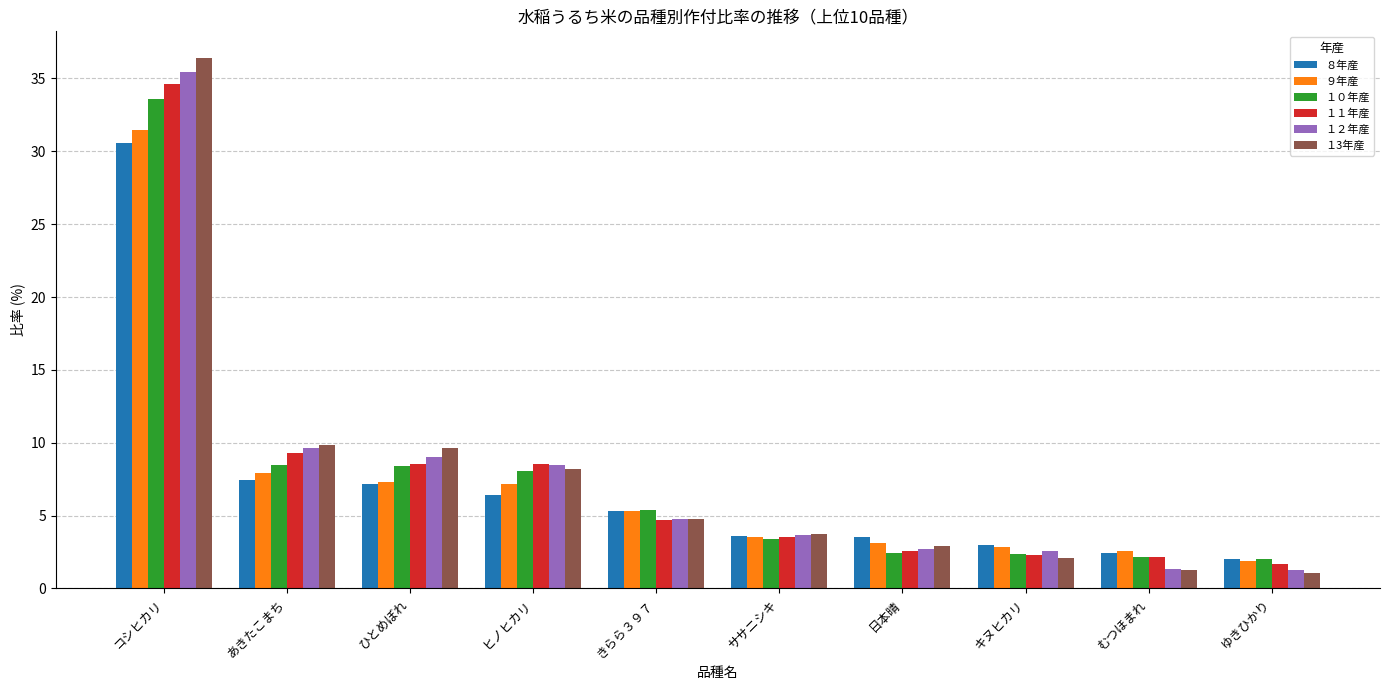

Which series has the widest spread of values?

１3年産